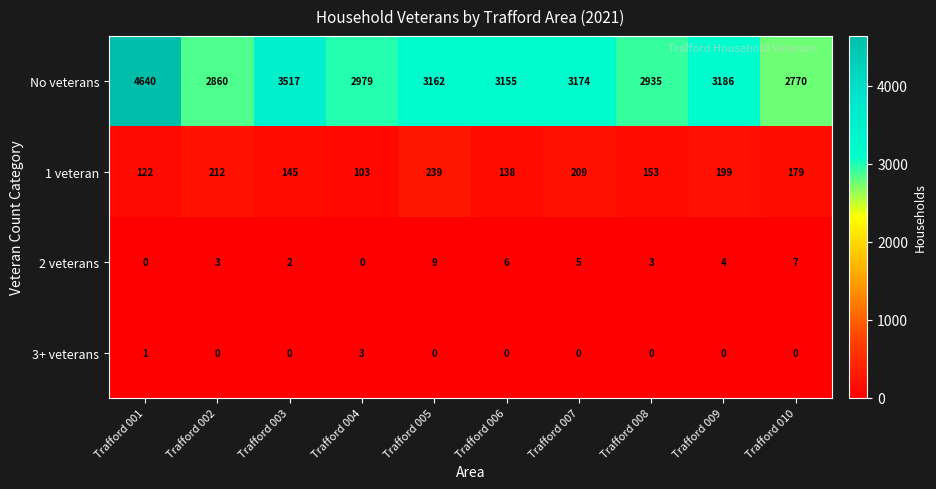

Read the 1 veteran value at Trafford 008.

153